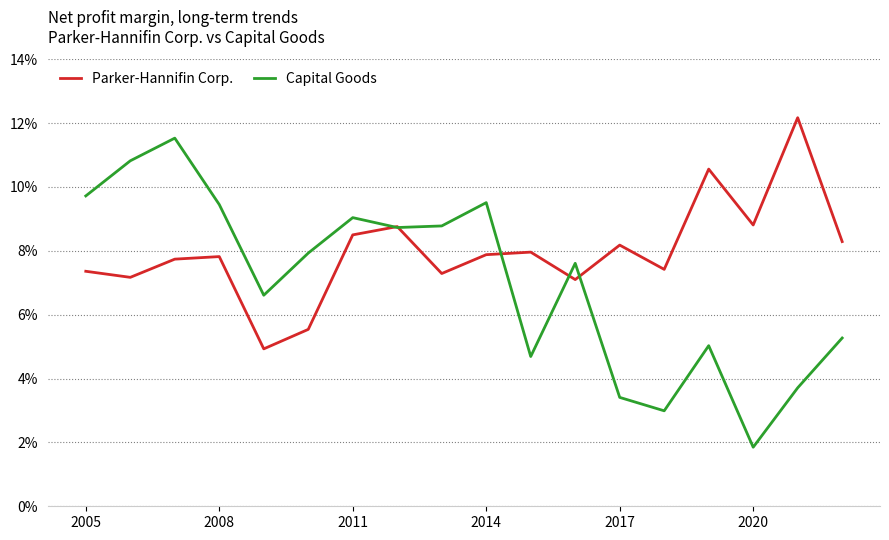

Is this an area chart (filled region under the line)?

No